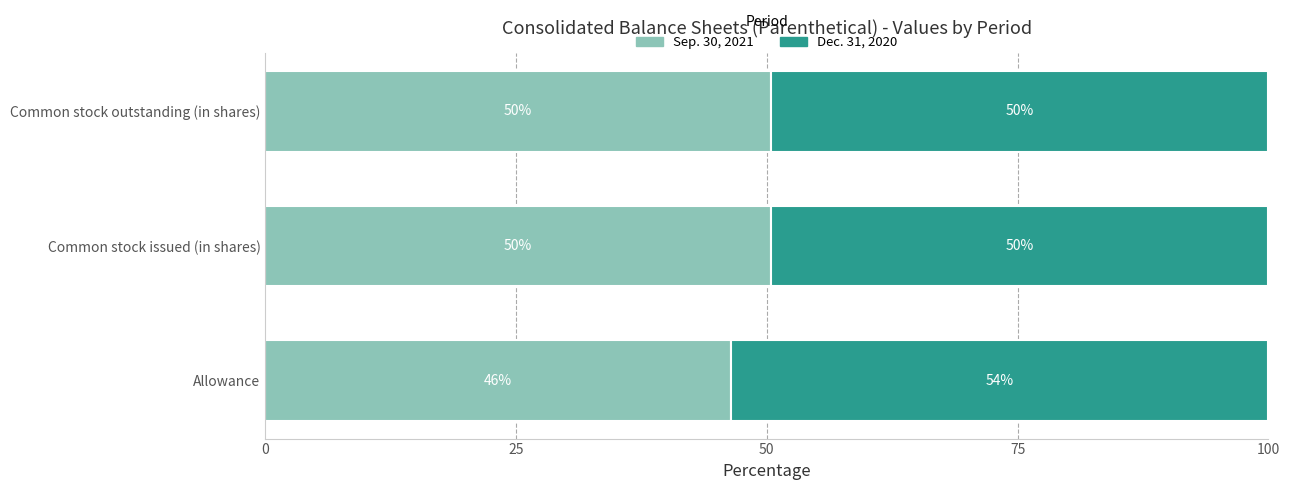

What are all the series names shown in the legend?

Sep. 30, 2021, Dec. 31, 2020